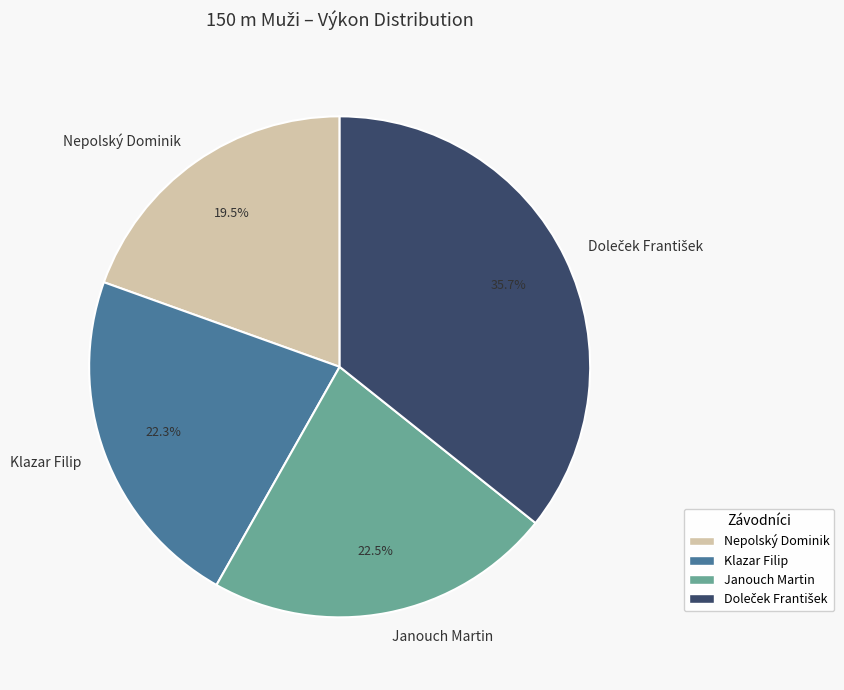

Does Klazar Filip represent more than half of the total?

No